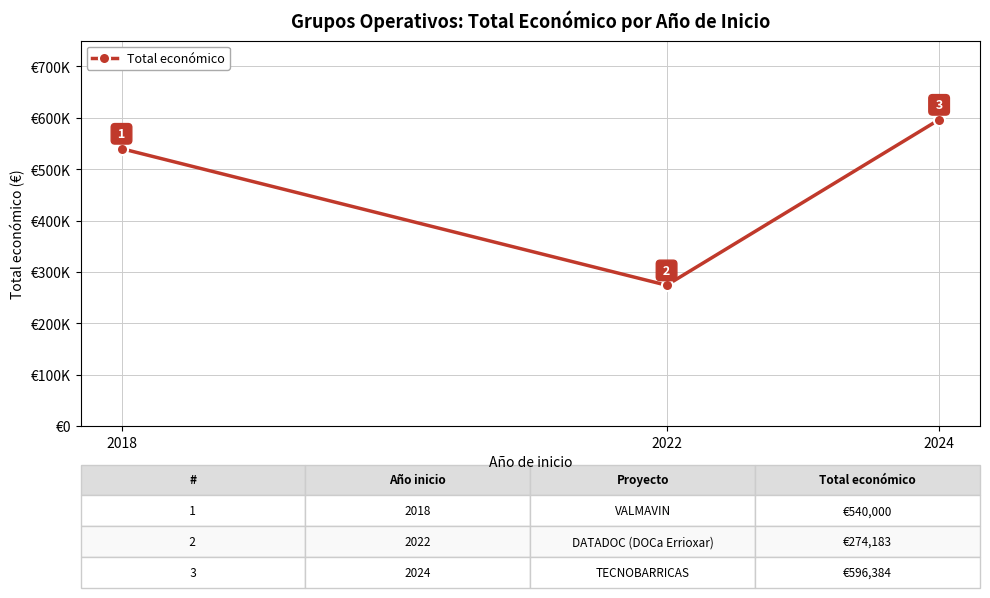

List the labels in order of value, smallest first.

2022, 2018, 2024